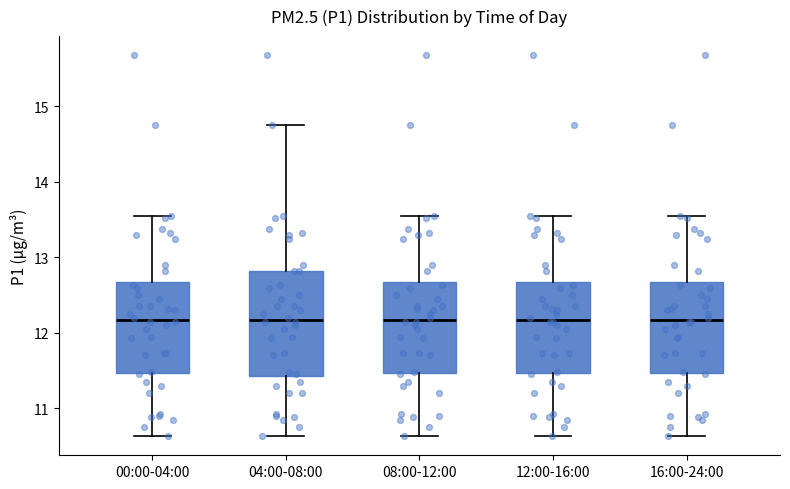

Reading left to right, read every box against the y-axis: the position of its median line, the range the box covers, and the ends of its whiskers. The values are not printed on the chart, so give them approximately, as read against the axis.

00:00-04:00: median 12.2, box 11.5 to 12.7, whiskers 10.6 to 13.6
04:00-08:00: median 12.2, box 11.4 to 12.8, whiskers 10.6 to 14.8
08:00-12:00: median 12.2, box 11.5 to 12.7, whiskers 10.6 to 13.6
12:00-16:00: median 12.2, box 11.5 to 12.7, whiskers 10.6 to 13.6
16:00-24:00: median 12.2, box 11.5 to 12.7, whiskers 10.6 to 13.6